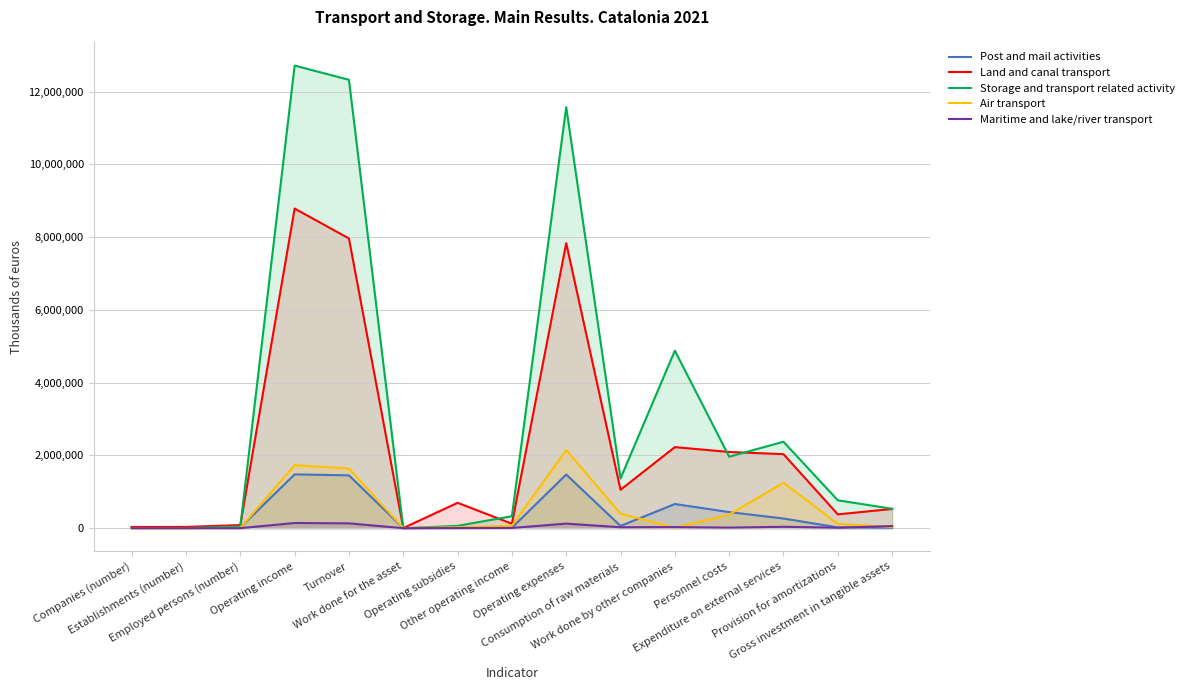

The Air transport series shows 2024125 at Expenditure on external services. True or false?

False